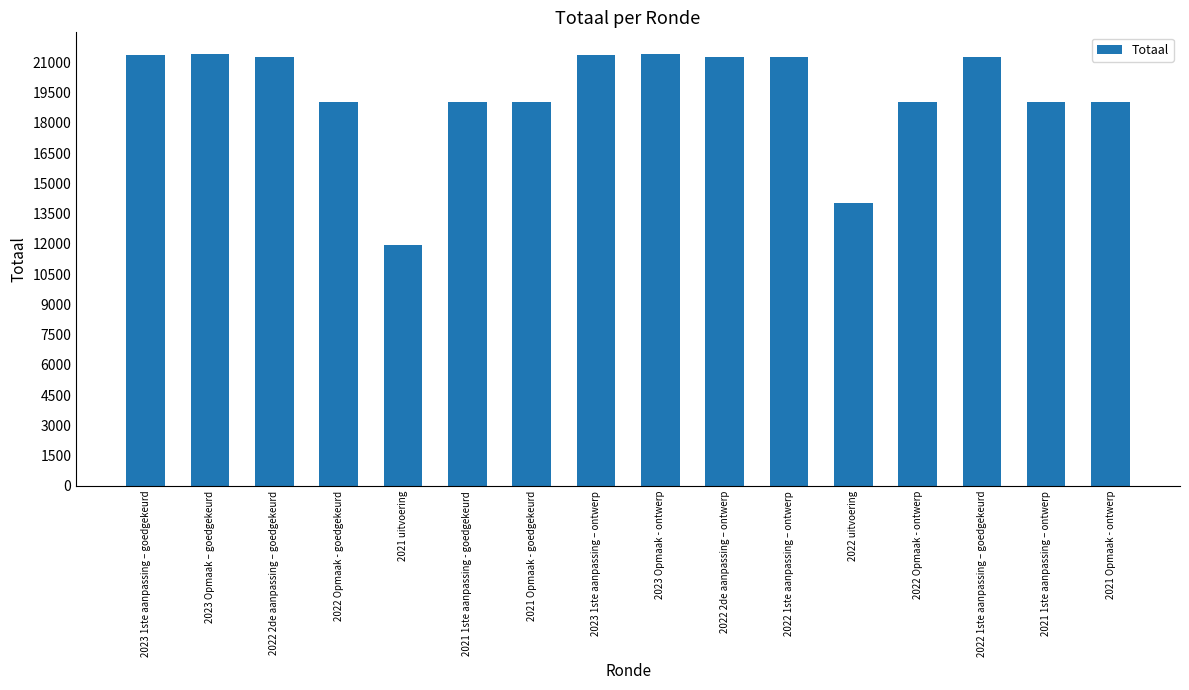

What is the label of the 2nd bar from the right?

2021 1ste aanpassing – ontwerp